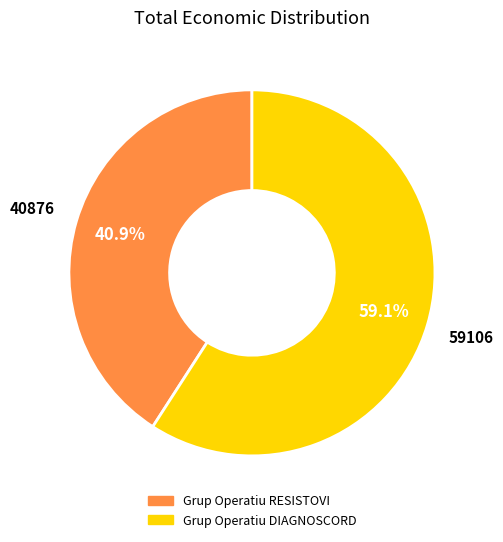

Which category accounts for the majority?

Grup Operatiu DIAGNOSCORD